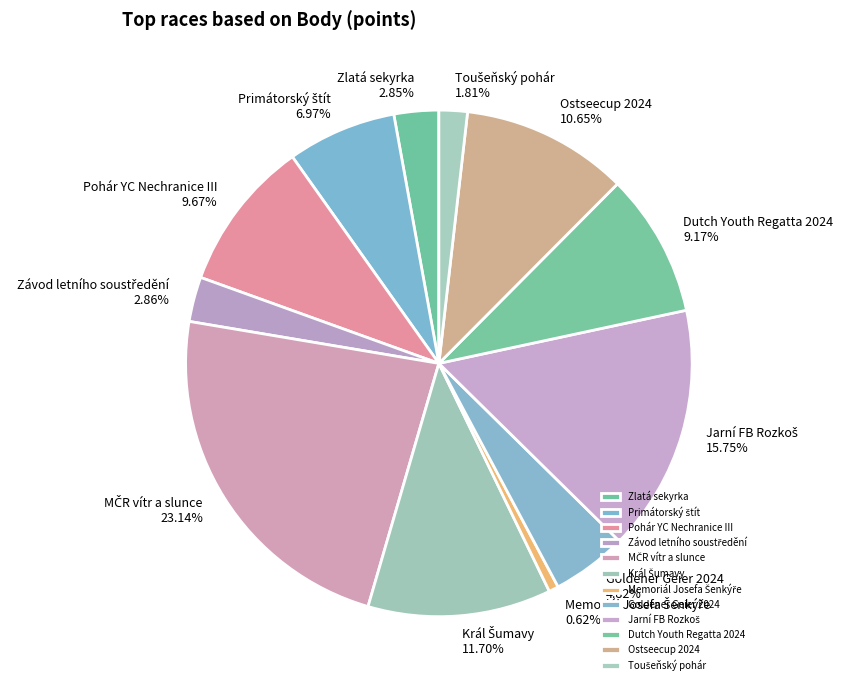

To the nearest percent, what is the difference between the largest and smallest slice percentages?

23%